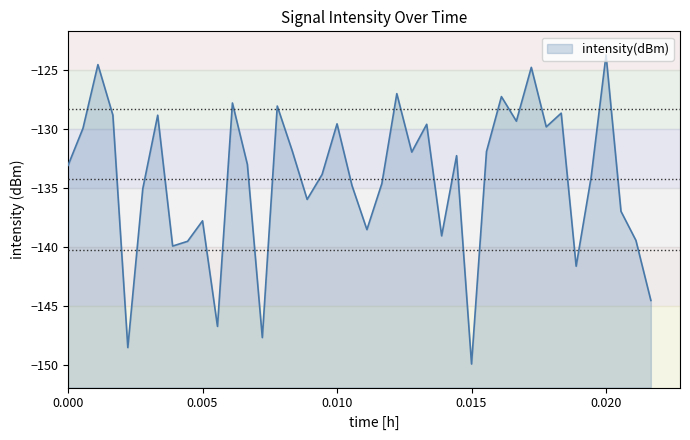

Count the number of categories in the chart.

40